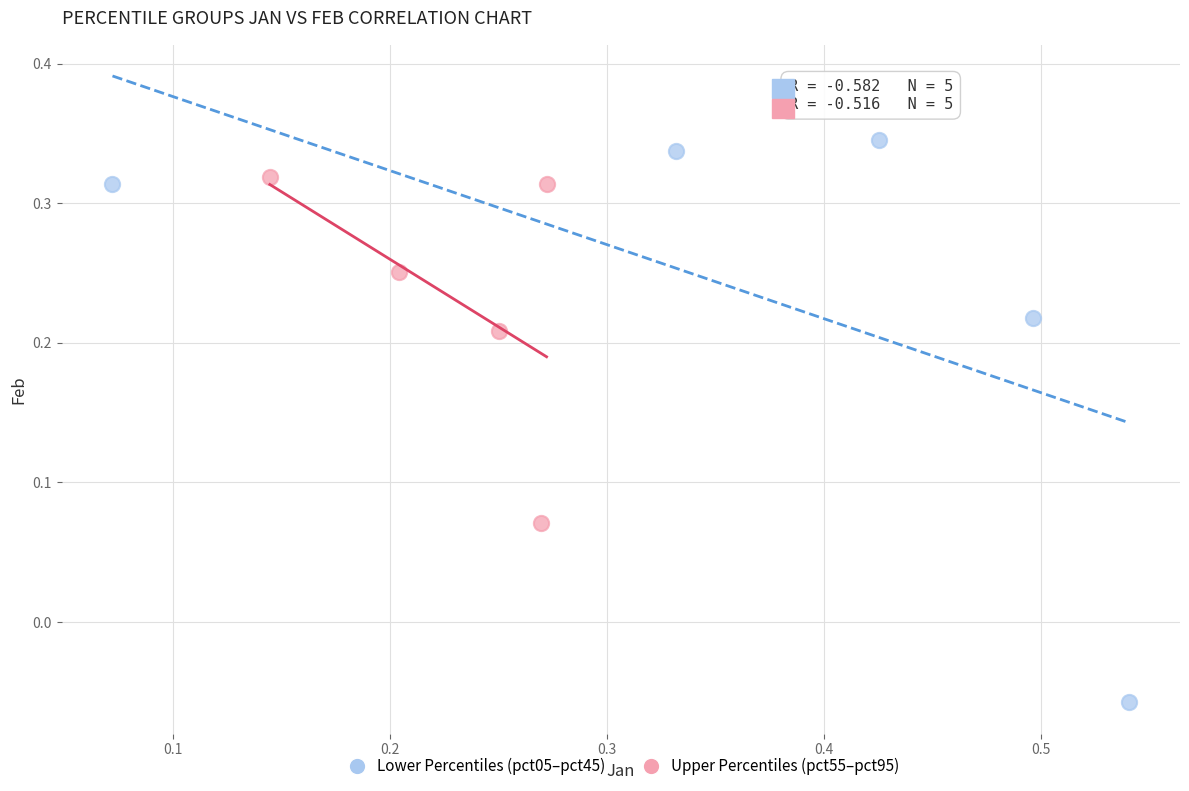

Which series contains the highest Y value?

Lower Percentiles (pct05–pct45)